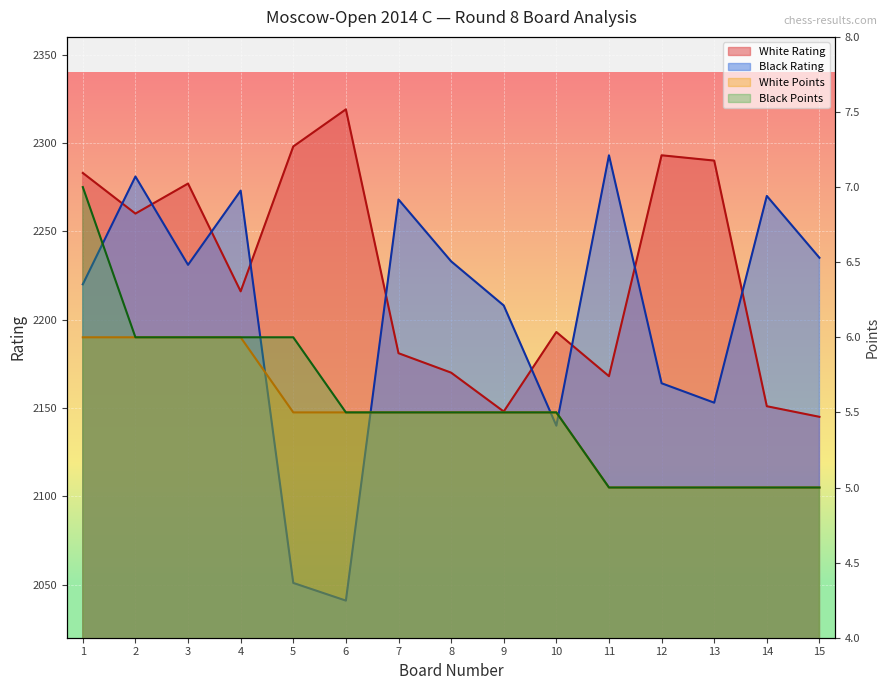

Count the number of data series in this chart.

4